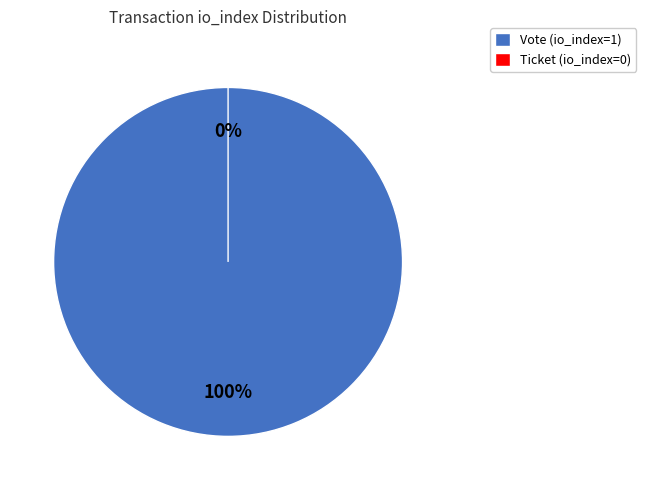

Is it true that Vote (io_index=1) is 99% of the pie?

False